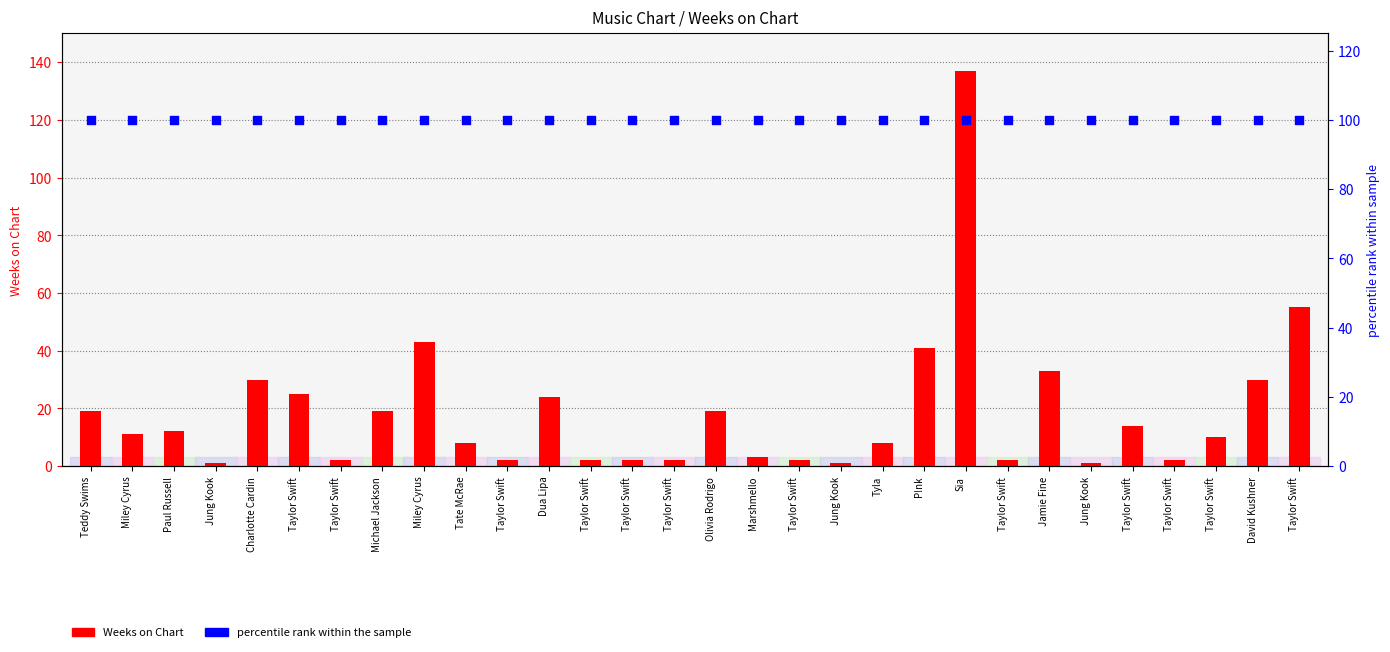

What are all the series names shown in the legend?

Weeks on Chart, percentile rank within the sample